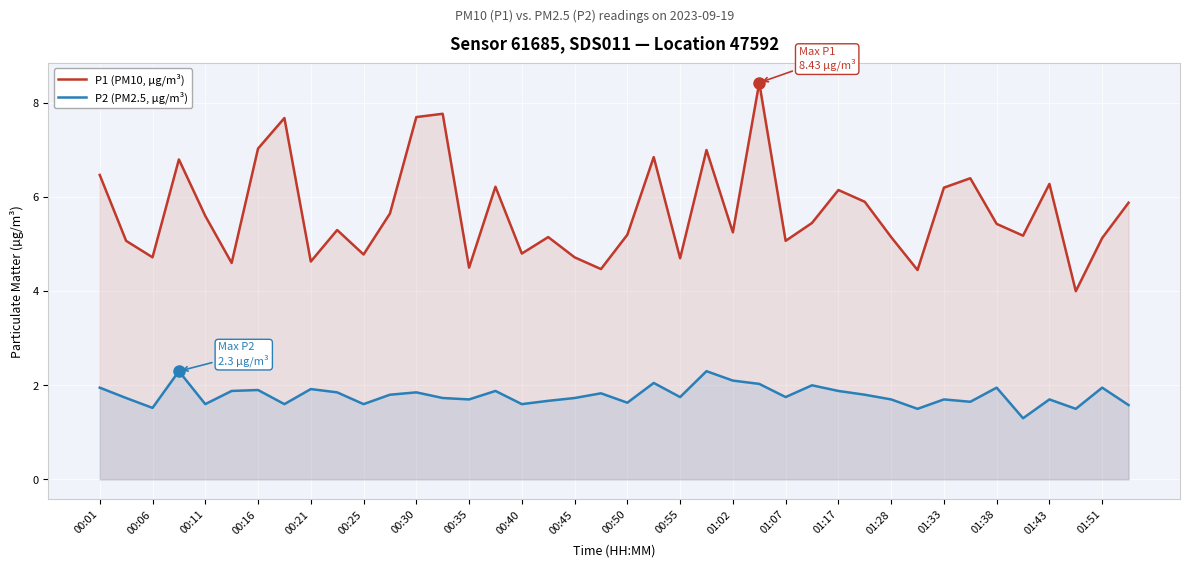

Rank the series at 01:07 from highest to lowest value.

P1 (PM10, µg/m³), P2 (PM2.5, µg/m³)